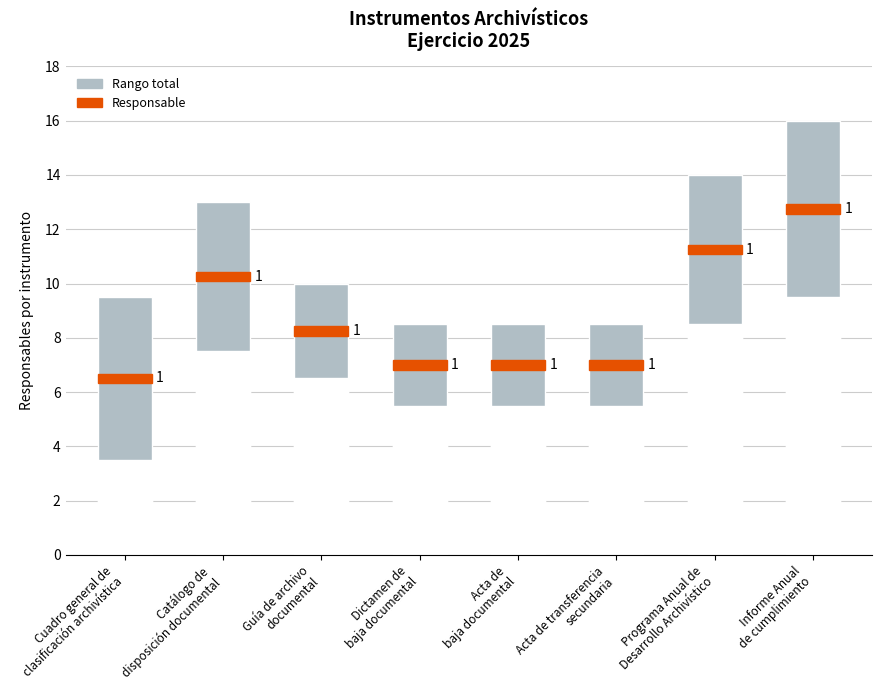

Which series has the largest total across all categories?

Rango total